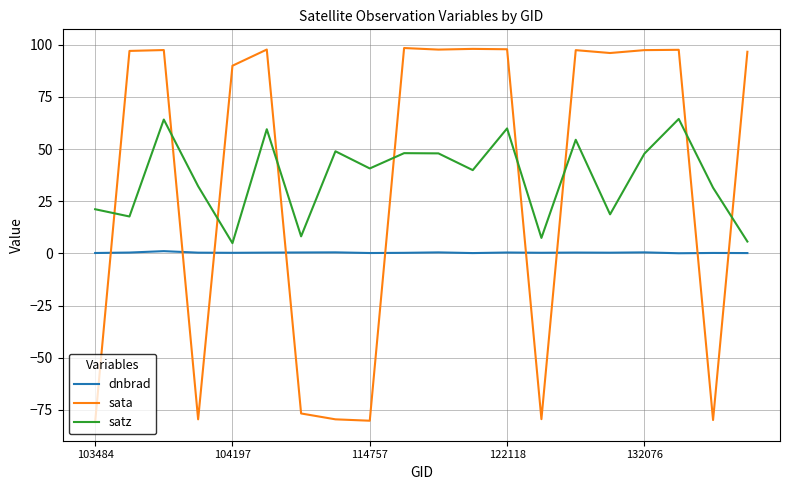

What is the maximum value shown in the chart?

98.4